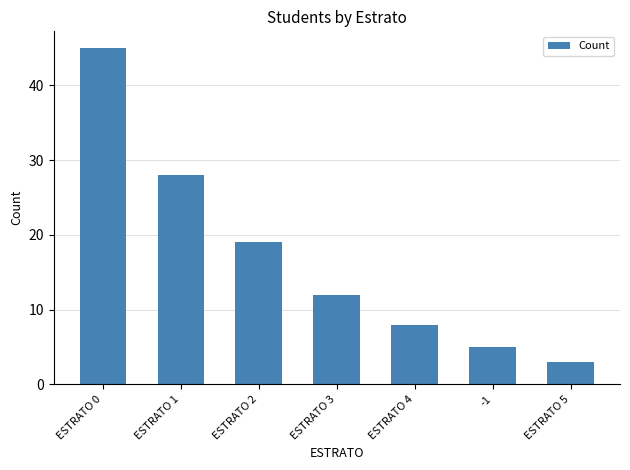

Approximately how many times larger is the value at ESTRATO 1 compared to -1?

5.6